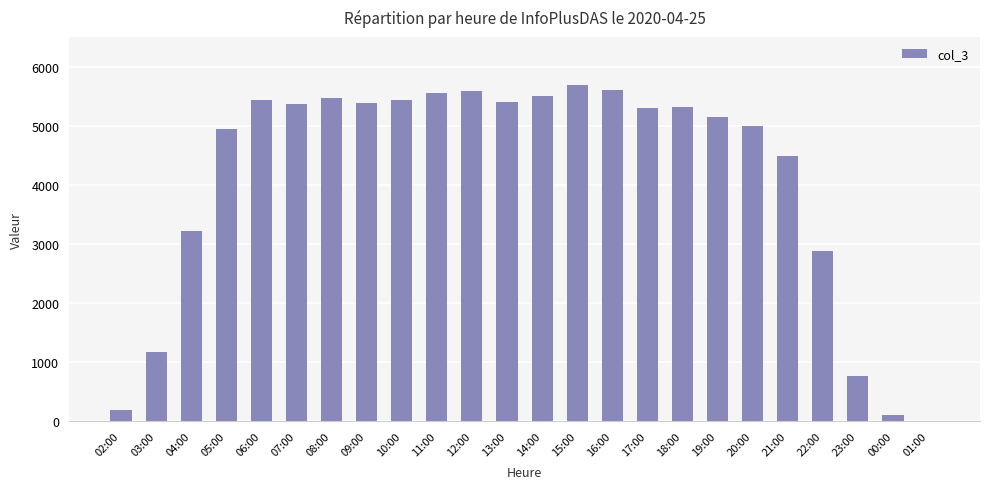

What is the ratio of the value at 11:00 to the value at 02:00?

29.1